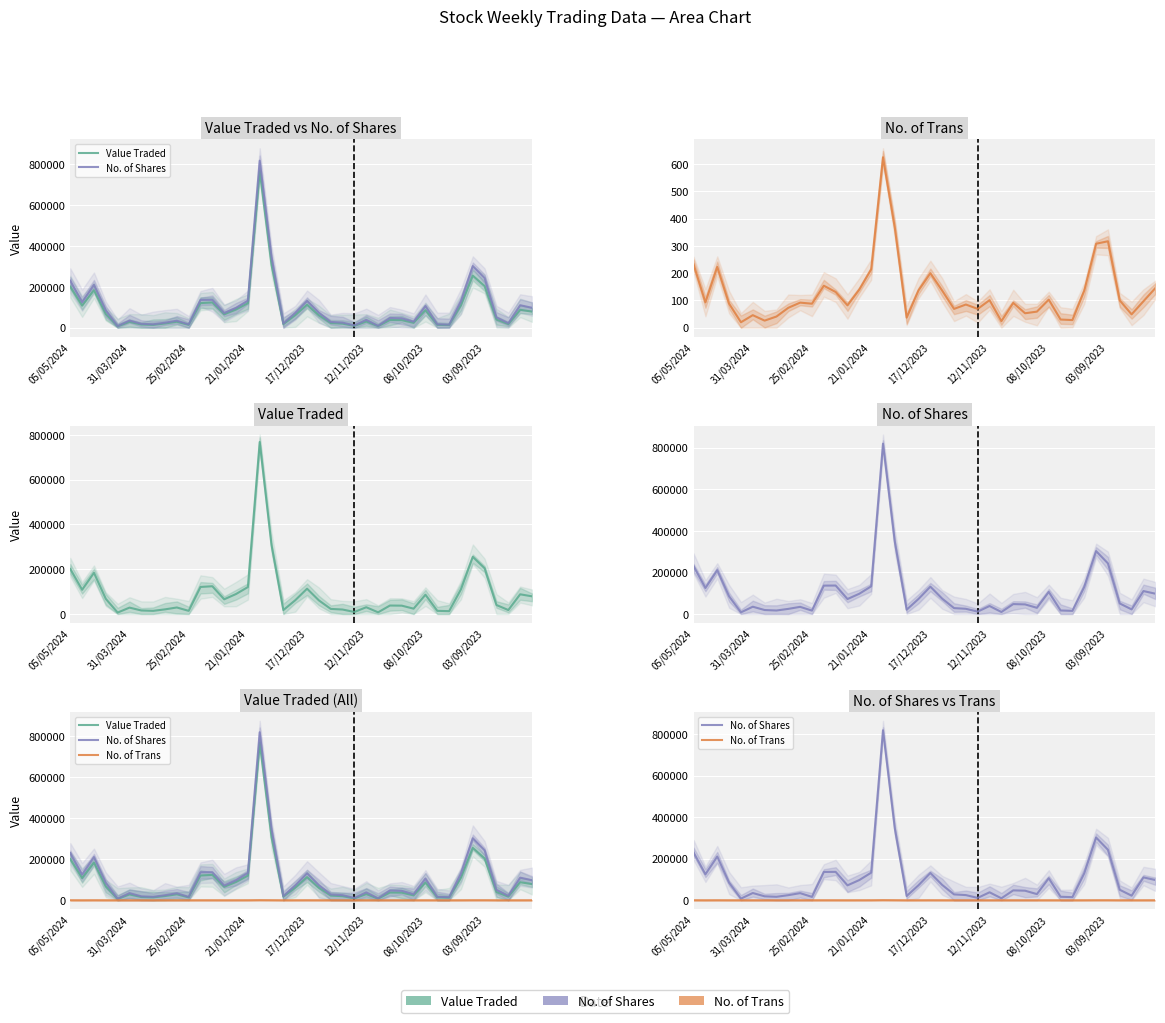

True or false: No. of Trans and Value Traded intersect in this chart.

False